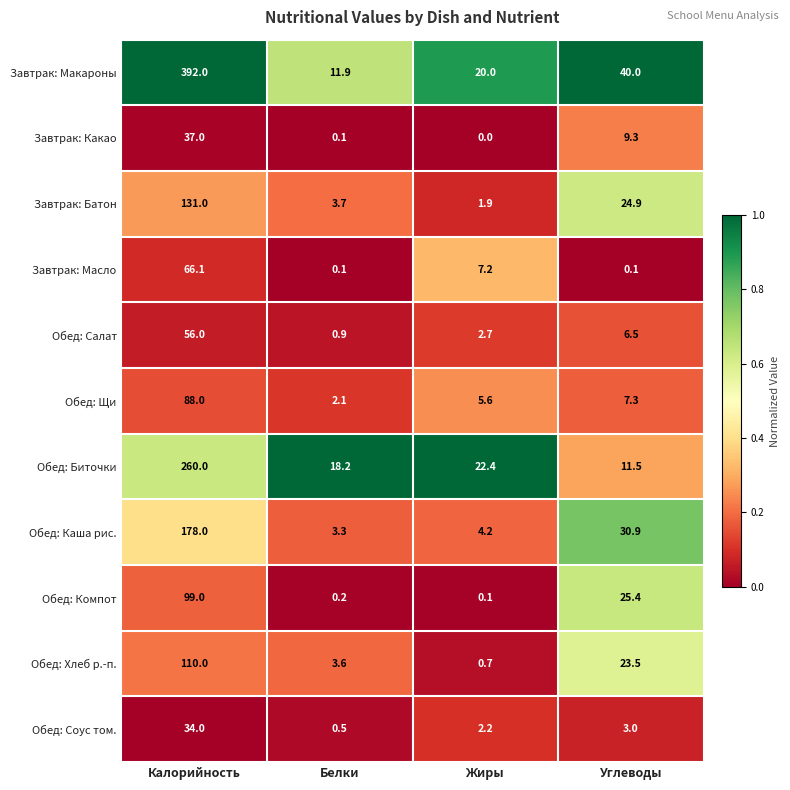

Which series has the widest spread of values?

Завтрак: Макароны